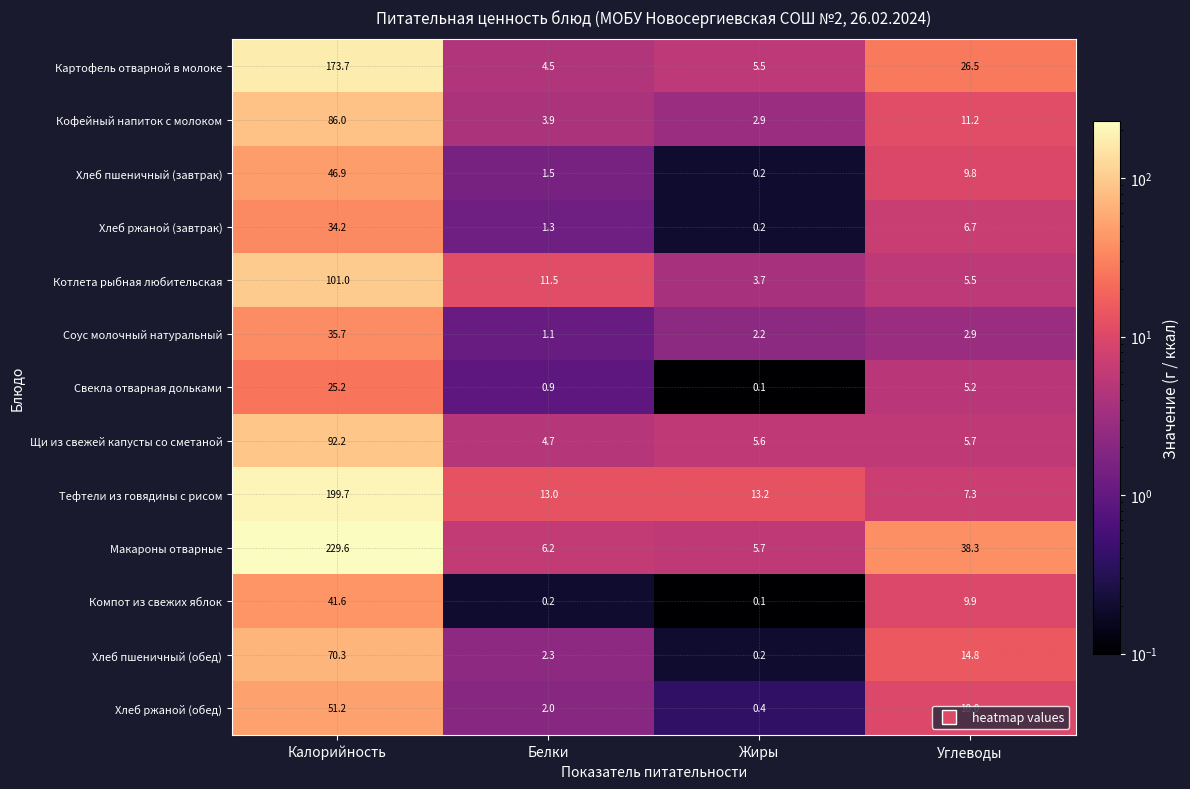

What is the difference between the Хлеб пшеничный (завтрак) values at Калорийность and Белки?

45.4